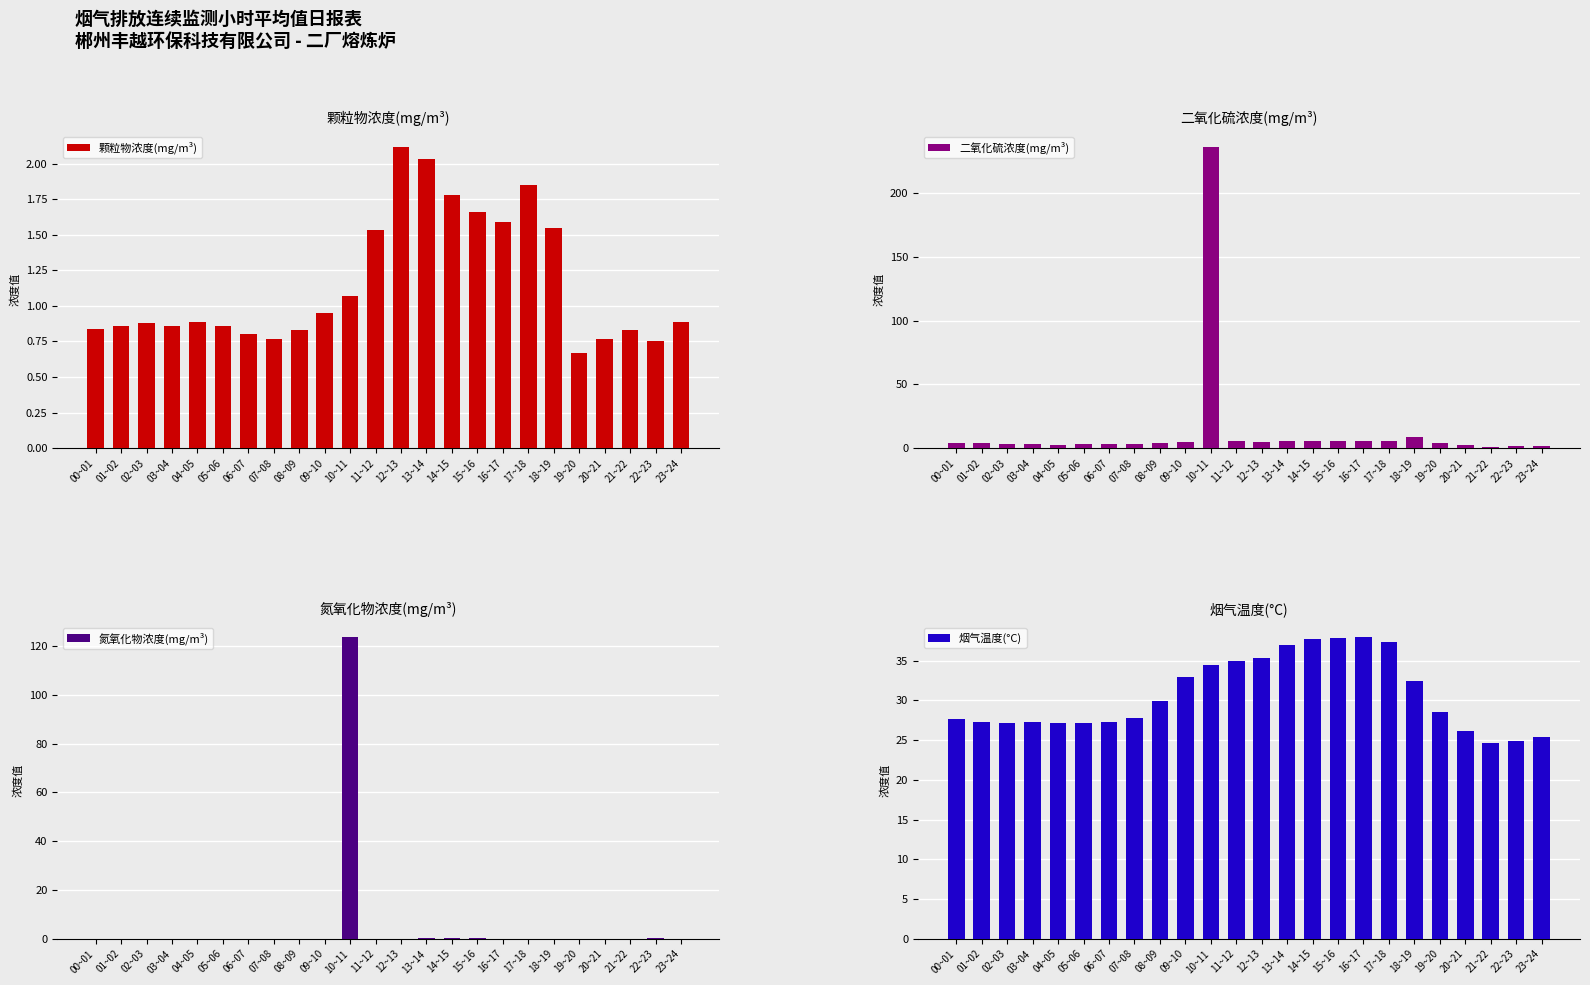

Which series has the largest range (max minus min)?

二氧化硫浓度(mg/m³)